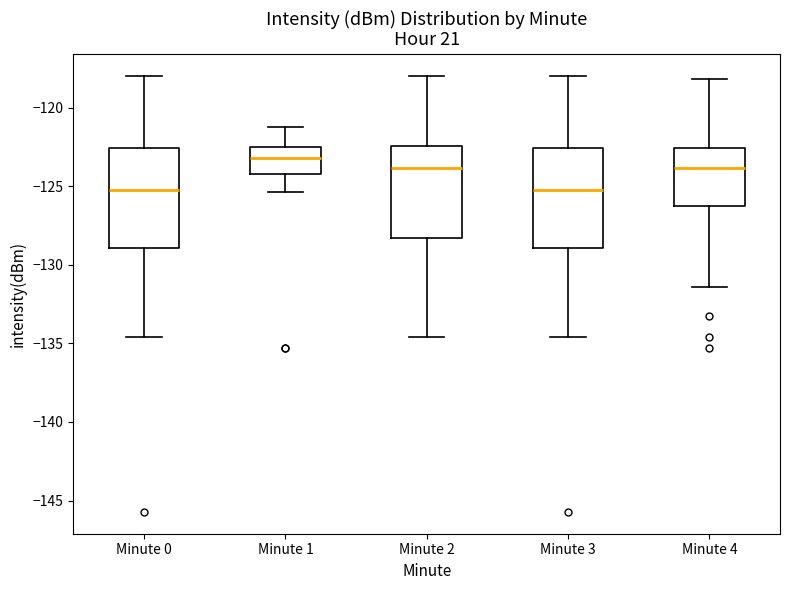

Where is the upper edge of the box for Minute 4 on the y-axis? The values are not printed on the chart, so give them approximately, as read against the axis.

-122.5